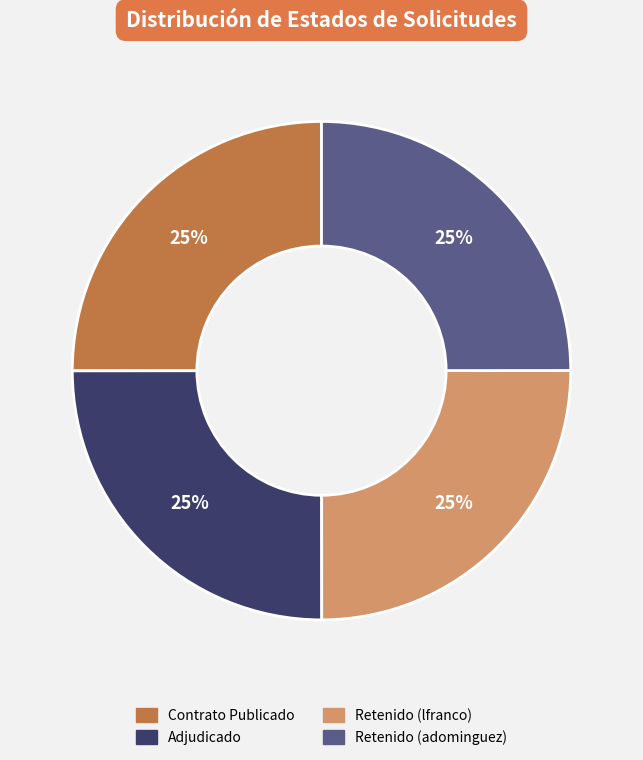

What percentage is the Retenido (adominguez) slice, to the nearest percent?

25%